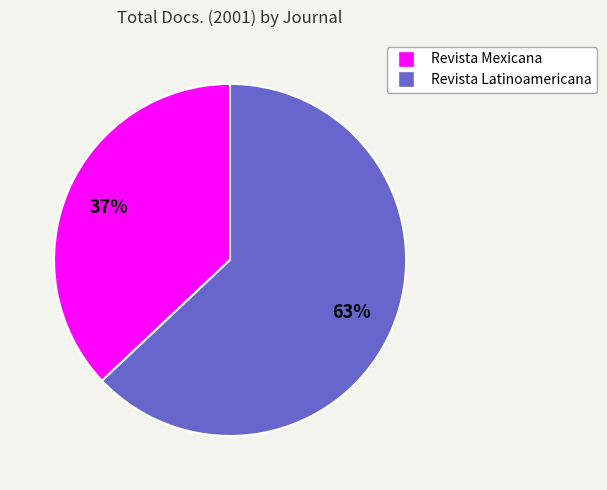

To the nearest percent, what is the average slice percentage?

50%